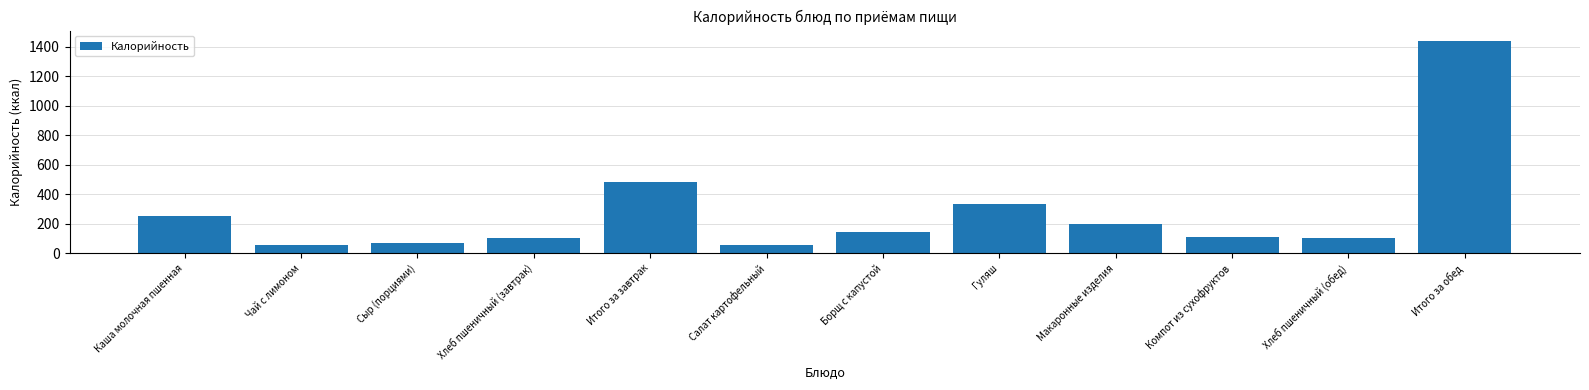

Count the number of data series in this chart.

1